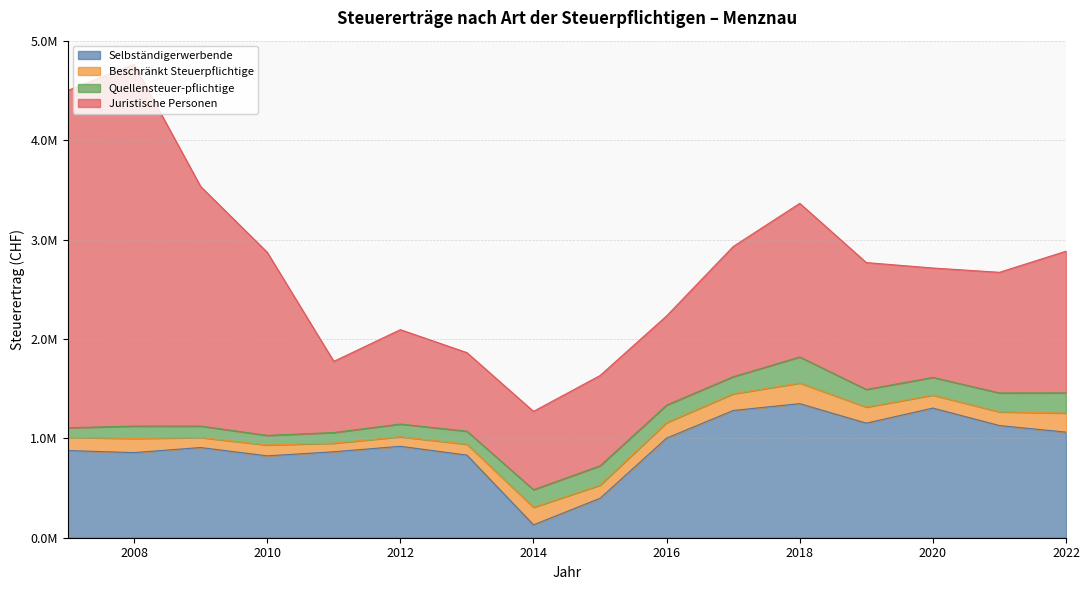

True or false: Quellensteuer­pflichtige and Juristische Personen cross at least once.

False